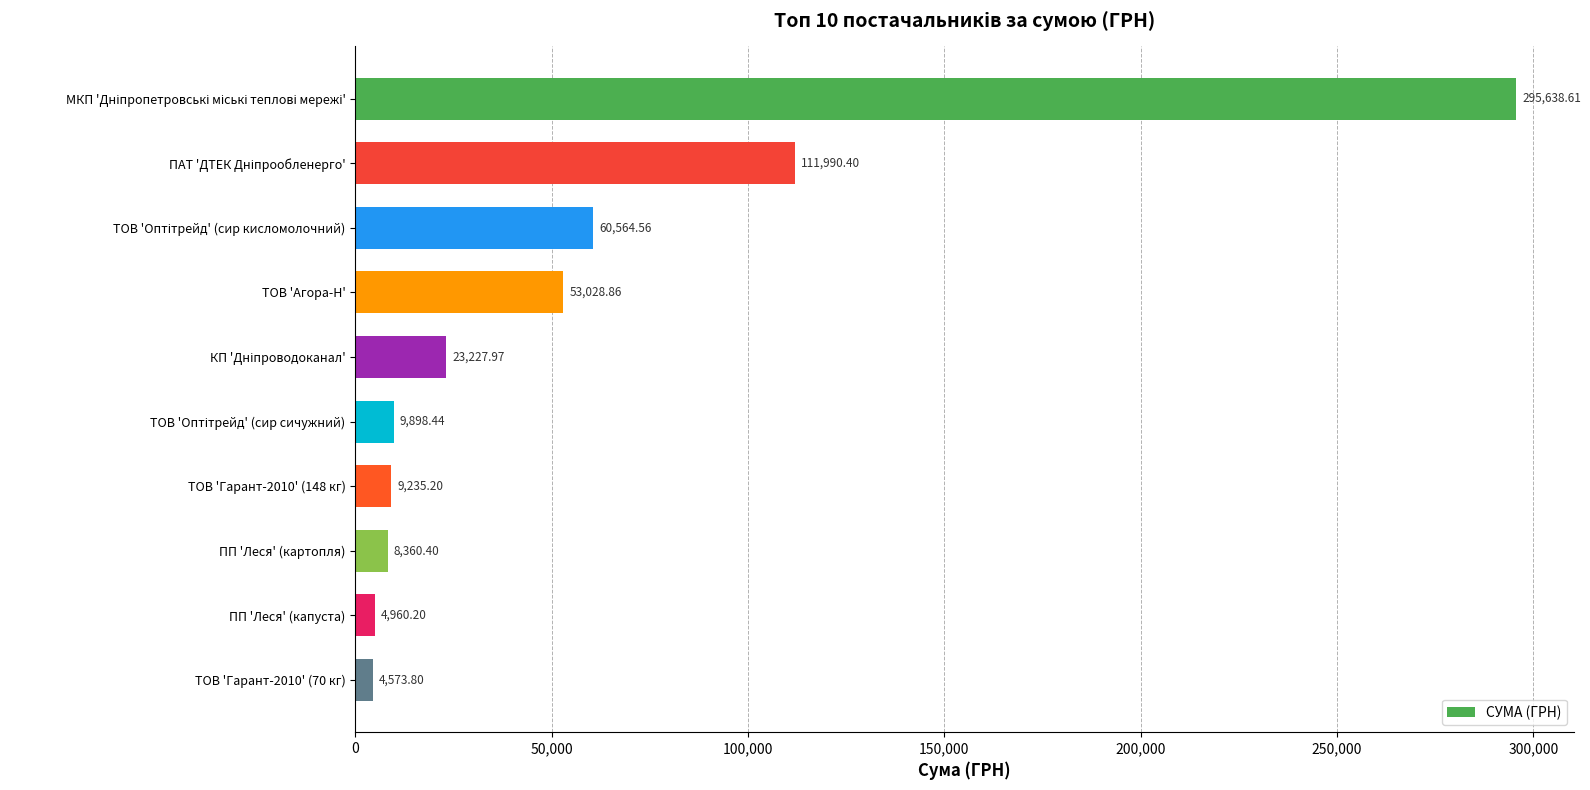

What is the difference between the maximum and minimum values?

291064.8